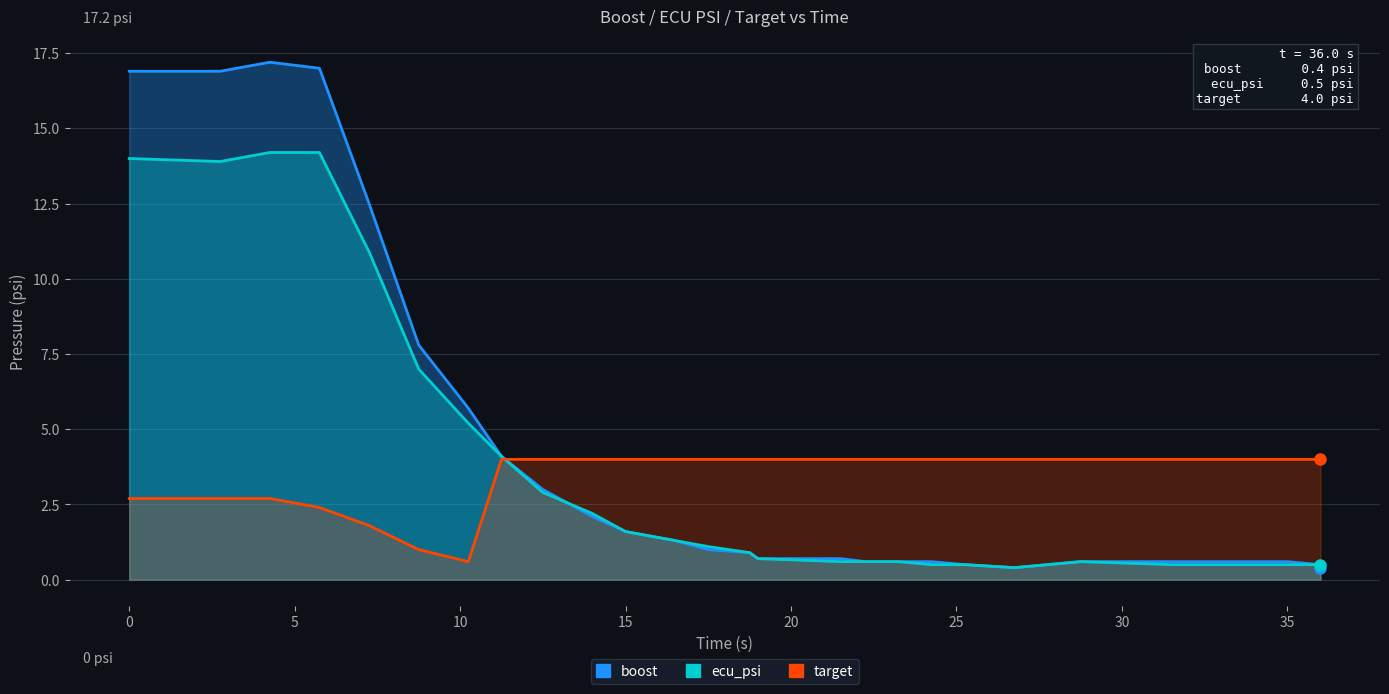

The value of target at 17 is 1.1. True or false?

False